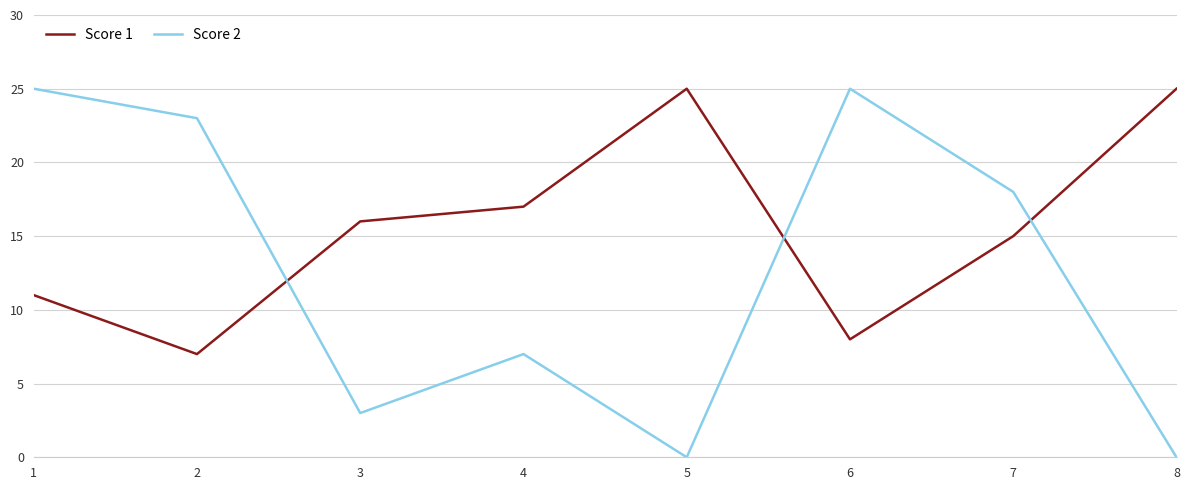

How many times do Score 2 and Score 1 cross each other?

3